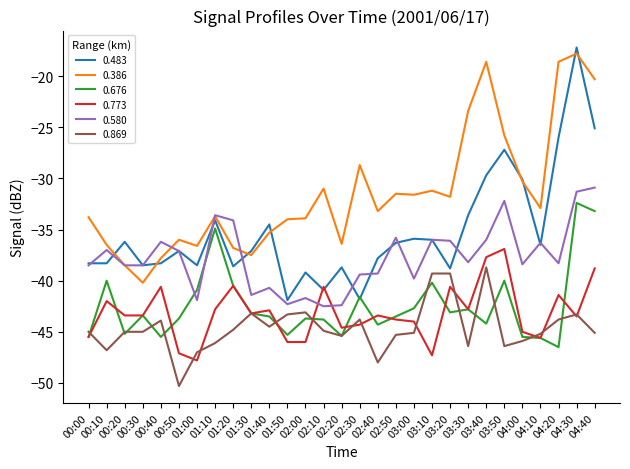

The 0.580 series shows -60.6 at 04:10. True or false?

False